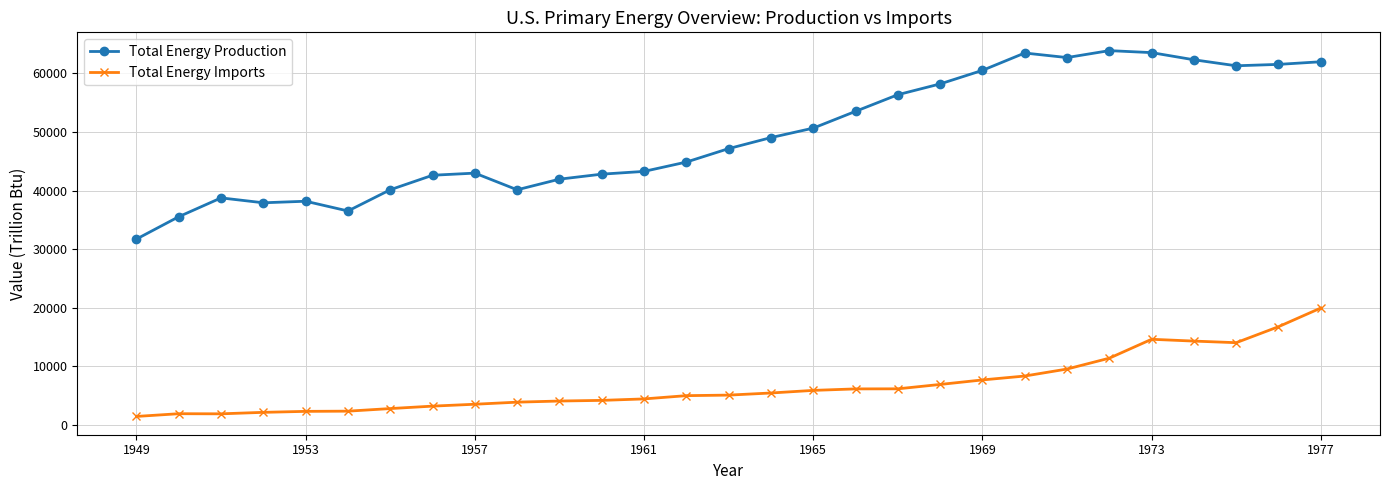

Which series has the largest total across all categories?

Total Energy Production